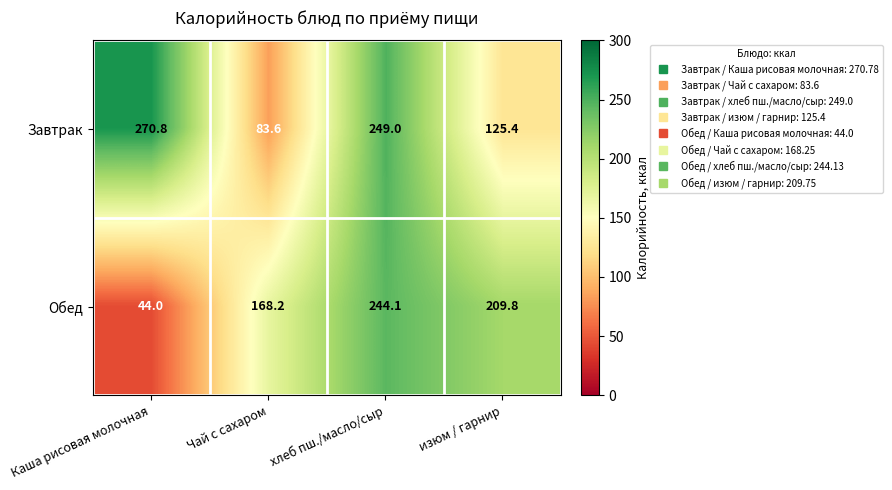

What is the difference between the Обед values at Каша рисовая молочная and Чай с сахаром?

124.2